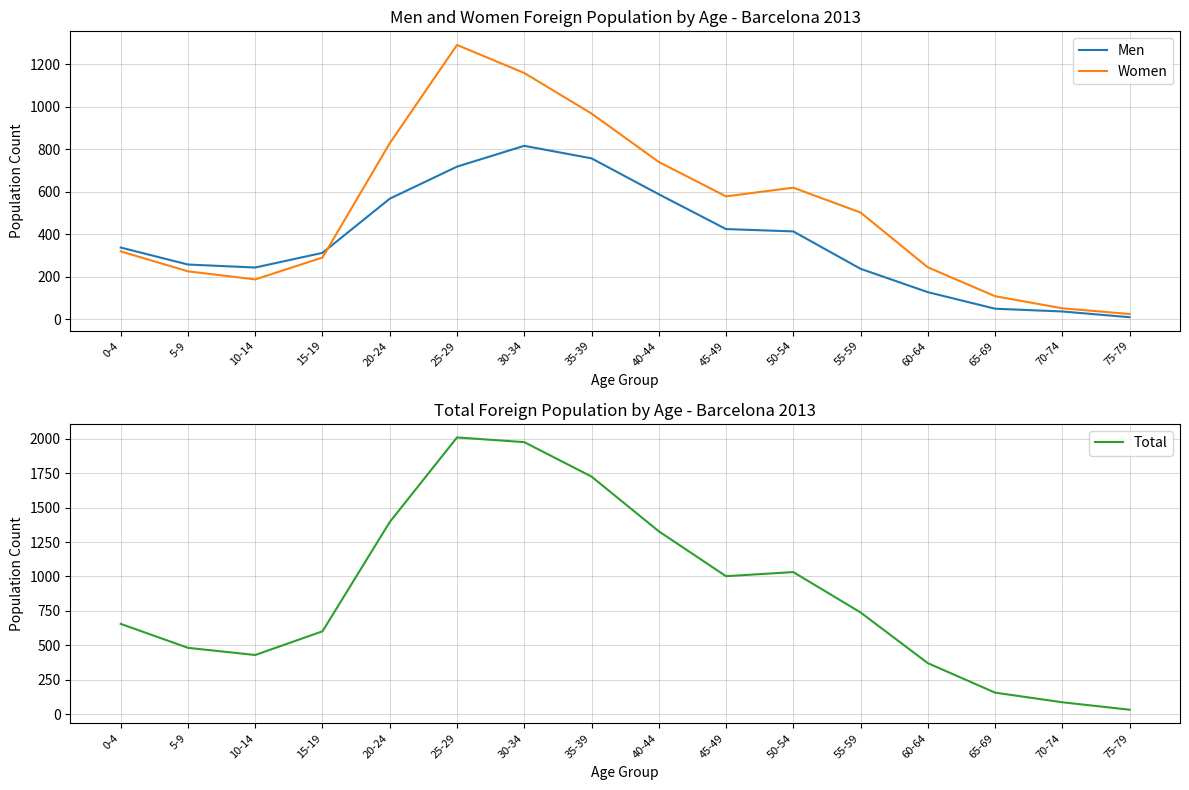

At how many categories does at least one series exceed 1359?

4